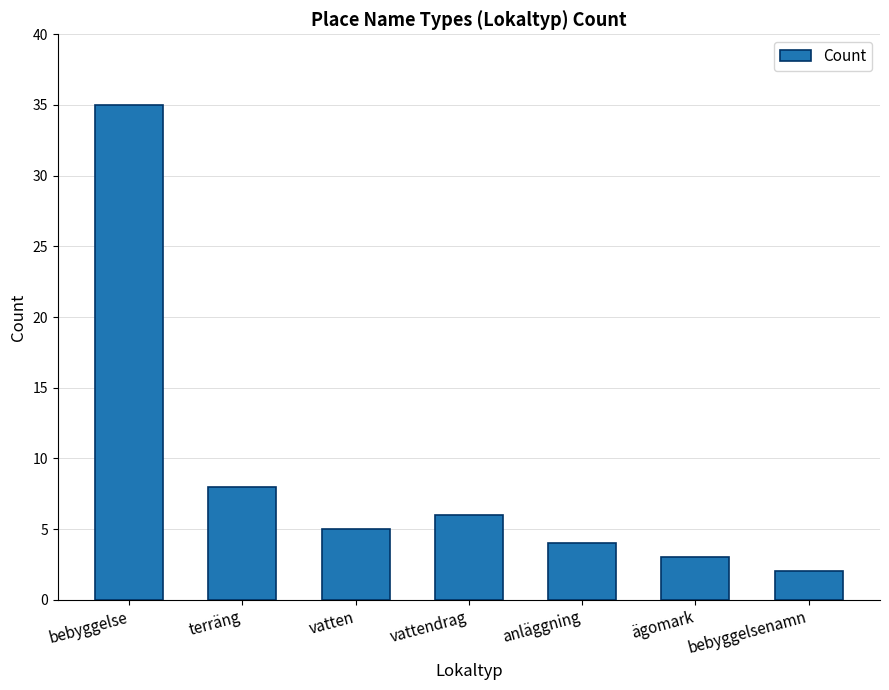

True or false: the data shows 4 at anläggning.

True